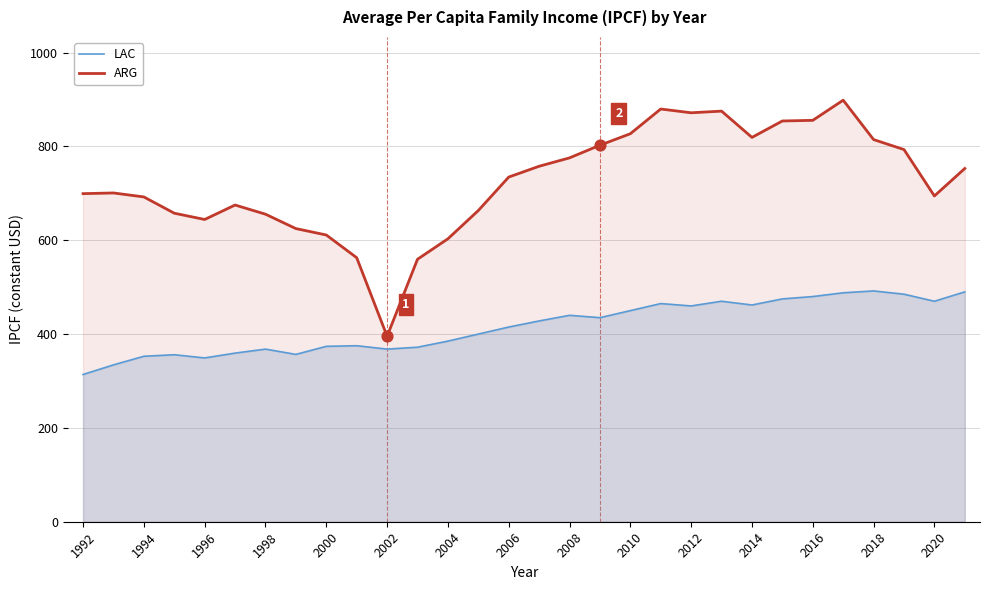

At how many categories does at least one series exceed 588?

27